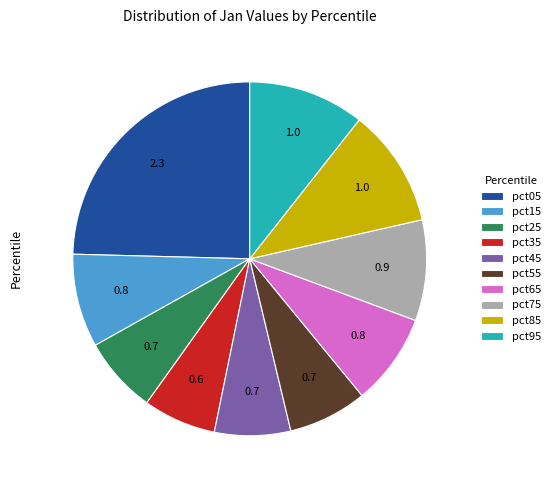

Which category has the biggest portion of the pie?

pct05